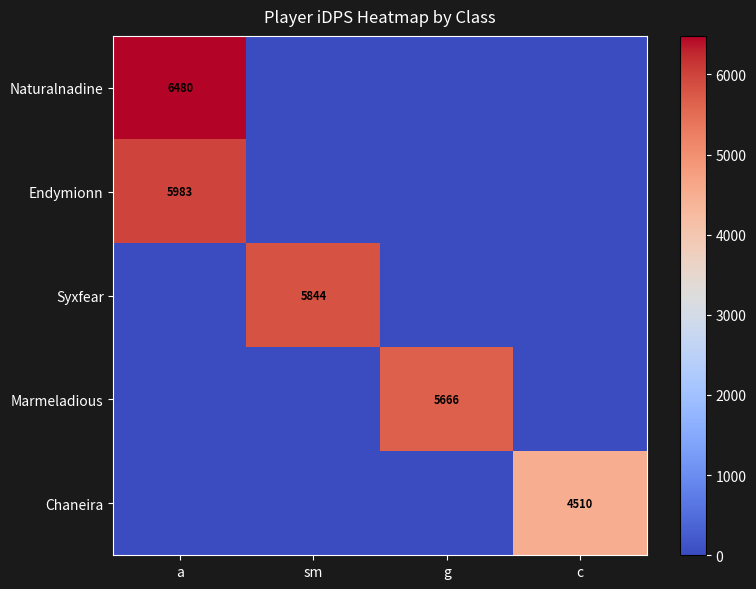

Is it true that Endymionn equals 5983 at a?

True